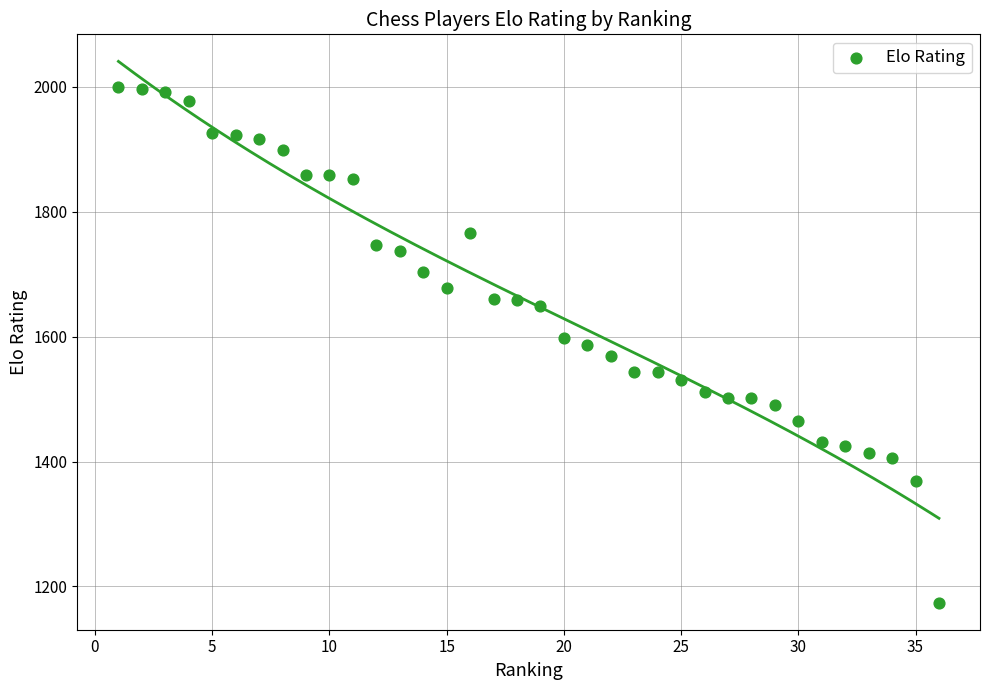

What is the range of Y values (max minus min)?

825